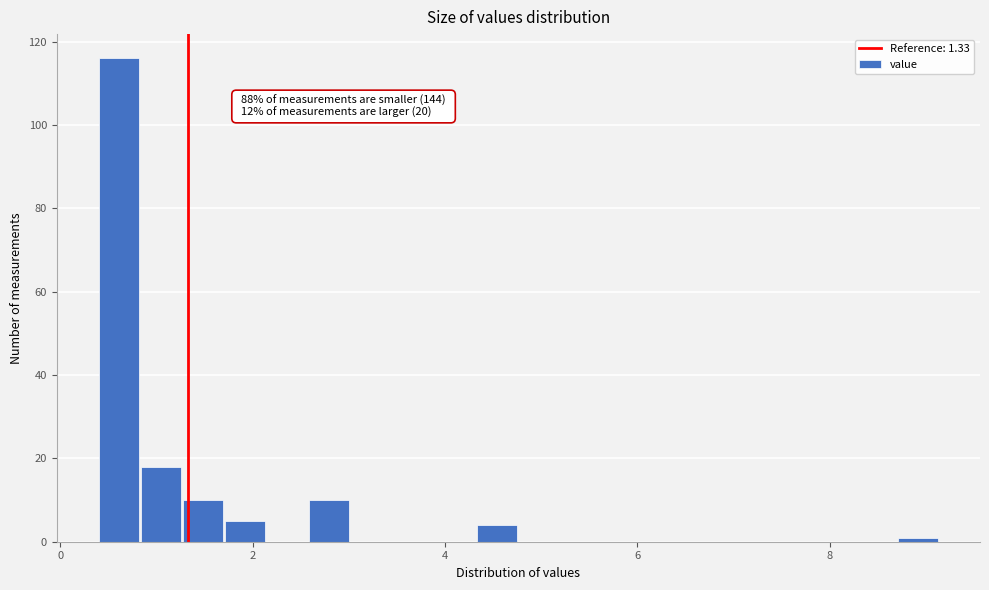

Around what value on the x-axis is the tallest bar? Give the approximate position of its centre, as read against the axis.

0.6